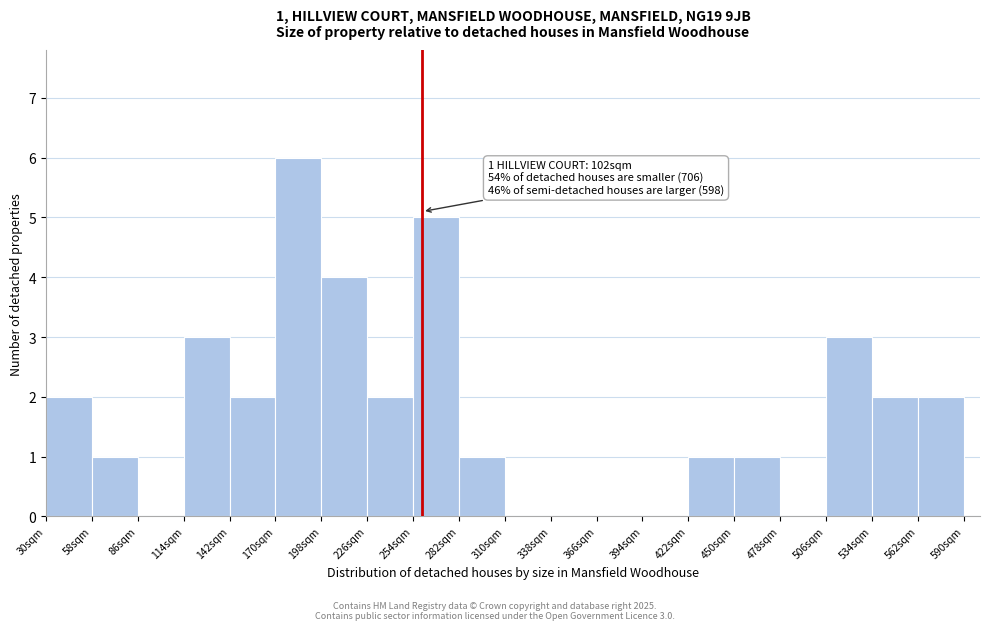

Over which range of the x-axis is the bar tallest?

170 to 198